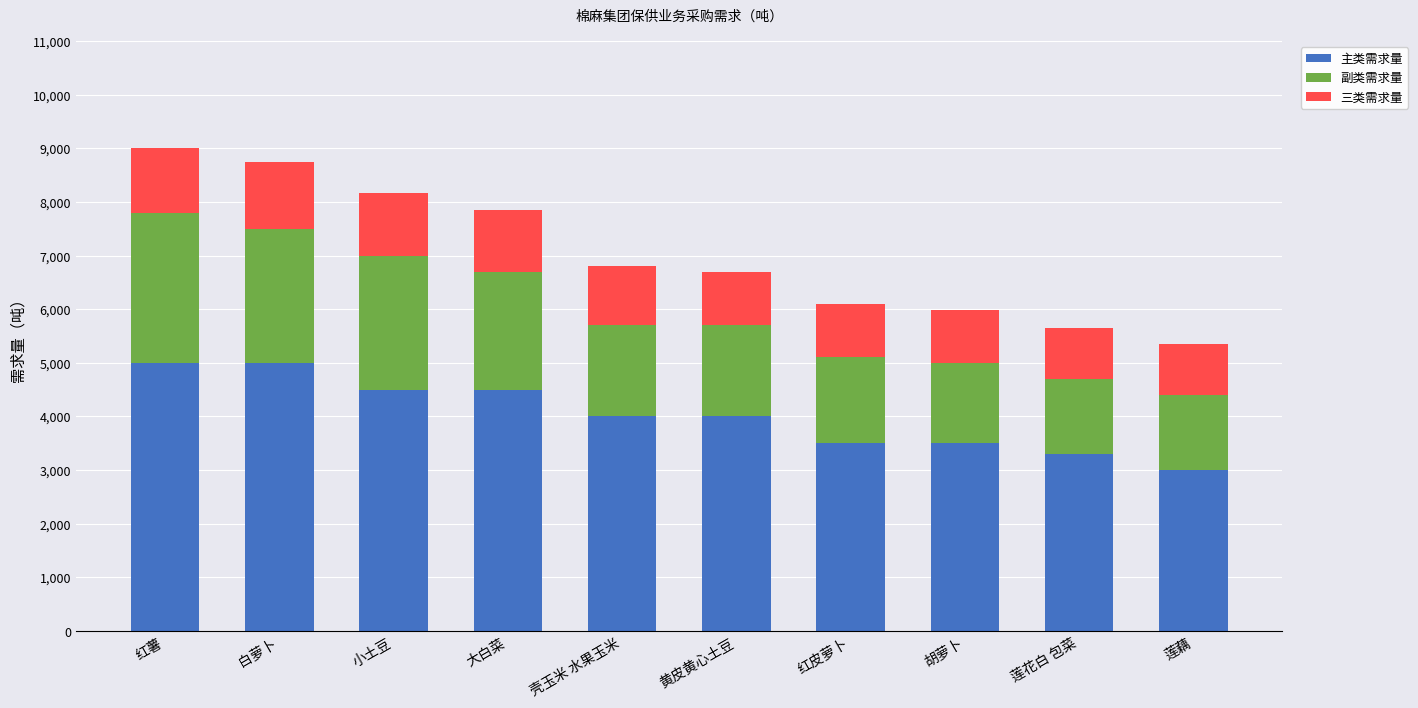

Is it true that 主类需求量 equals 3500 at 胡萝卜?

True